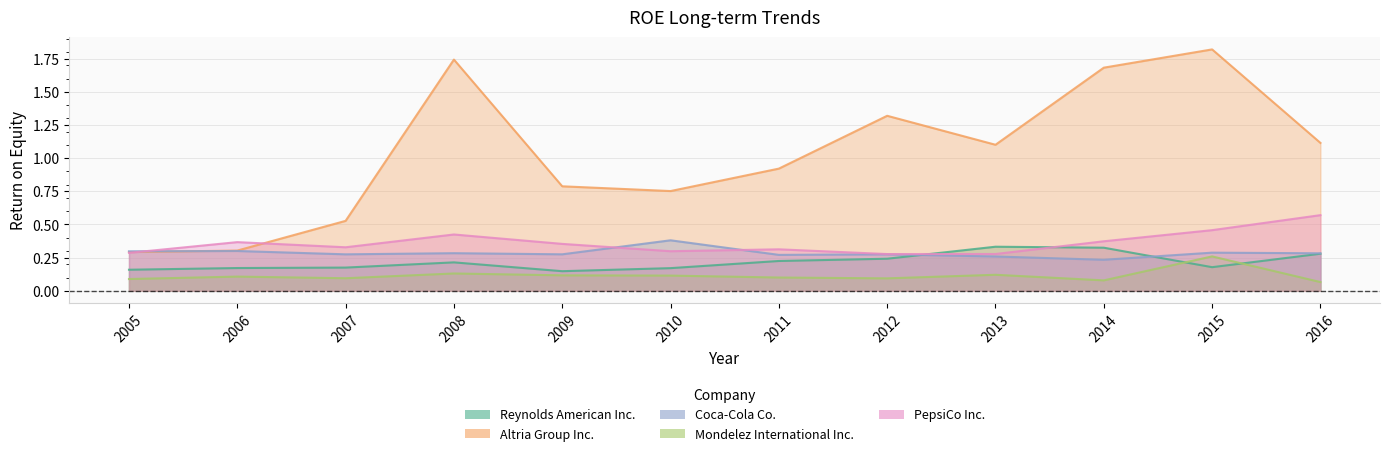

What is the value of the PepsiCo Inc. point at the 4th from the left?

0.4